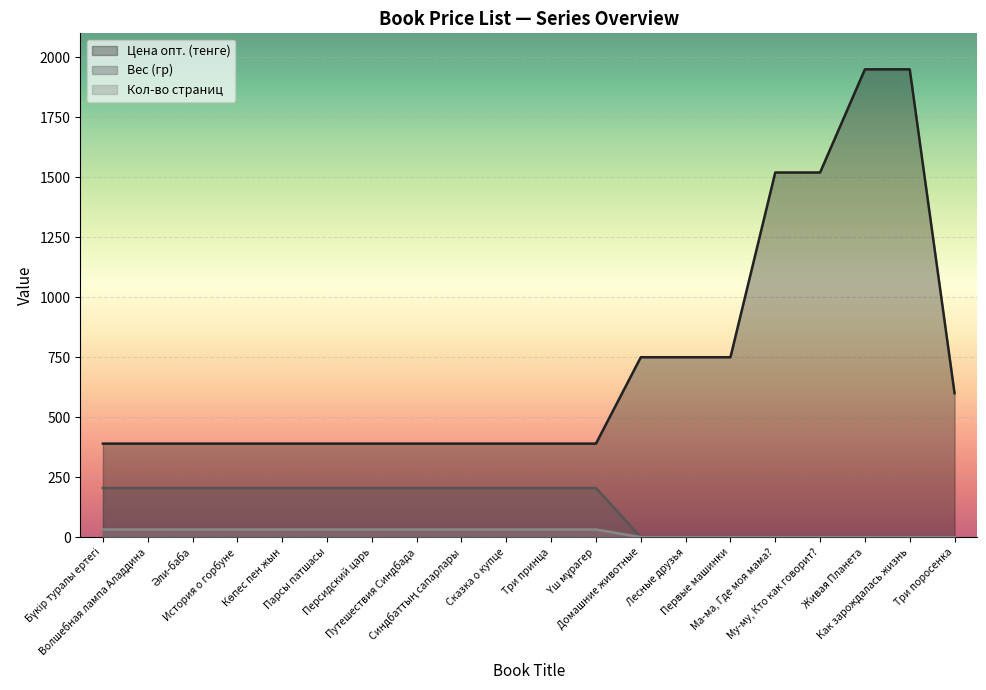

Reading left to right, list all the values displayed in this chart.

Цена опт. (тенге): 390	390	390	390	390	390	390	390	390	390	390	390	750	750	750	1520	1520	1950	1950	600
Вес (гр): 205	205	205	205	205	205	205	205	205	205	205	205	0	0	0	0	0	0	0	0
Кол-во страниц: 32	32	32	32	32	32	32	32	32	32	32	32	0	0	0	0	0	0	0	0